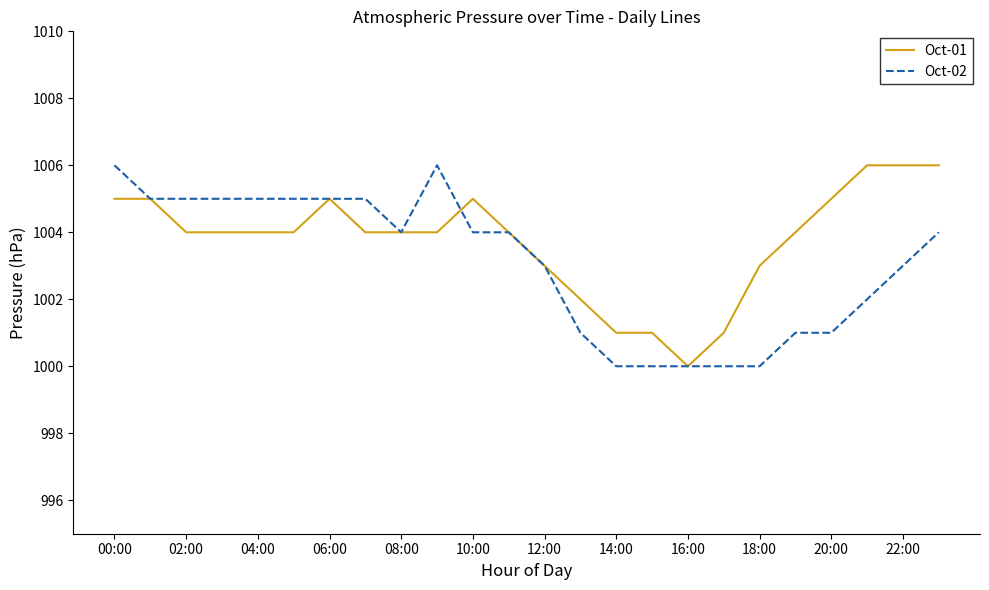

Which series has the largest total across all categories?

Oct-01